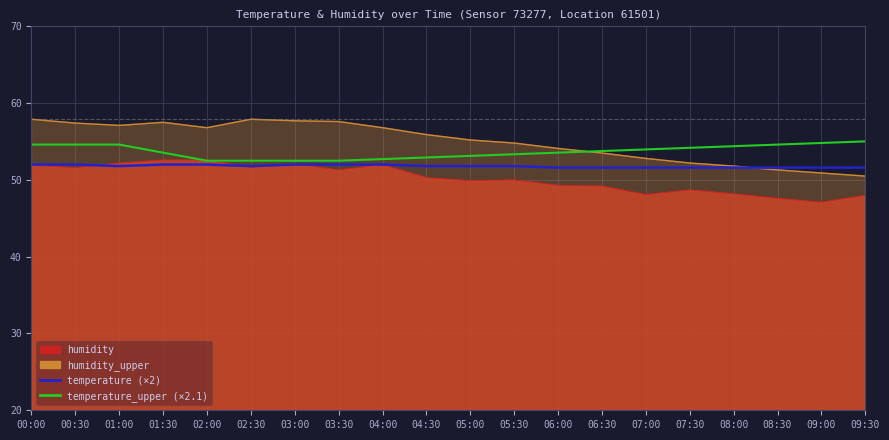

What position from the right is 00:30?

19